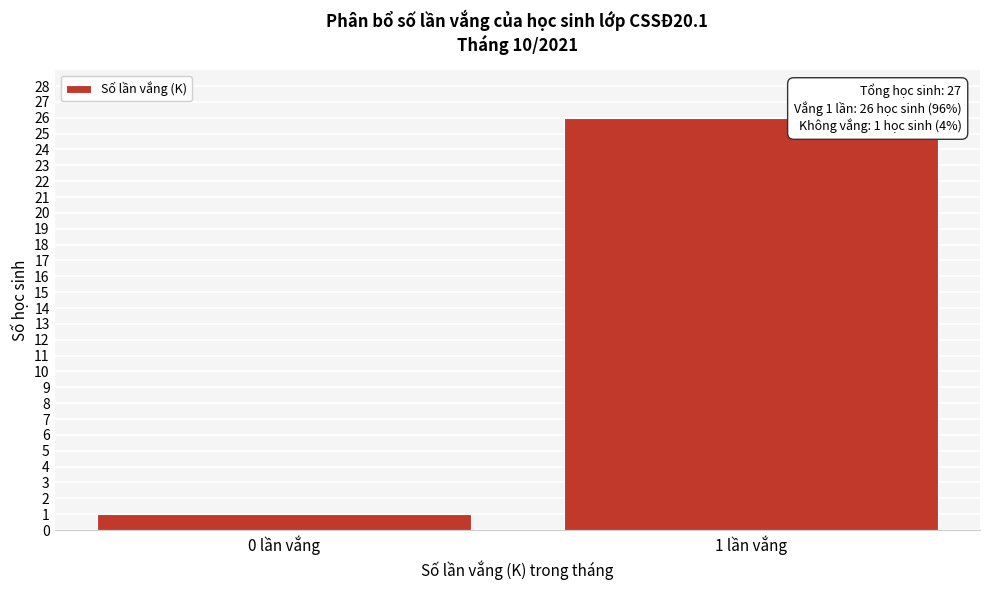

Reading left to right, list all the values displayed in this chart.

1	26